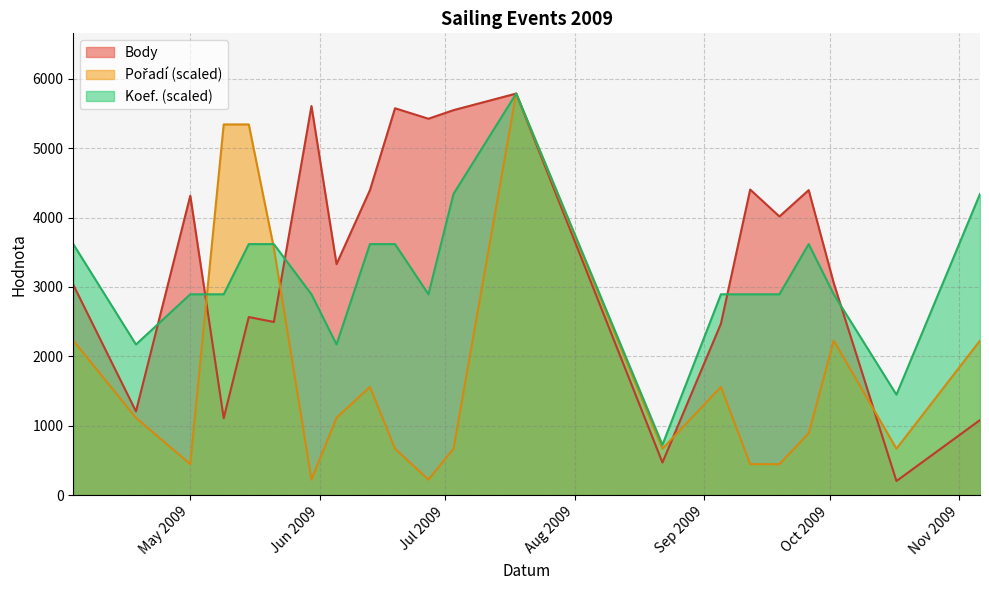

Which series has the widest spread of values?

Body